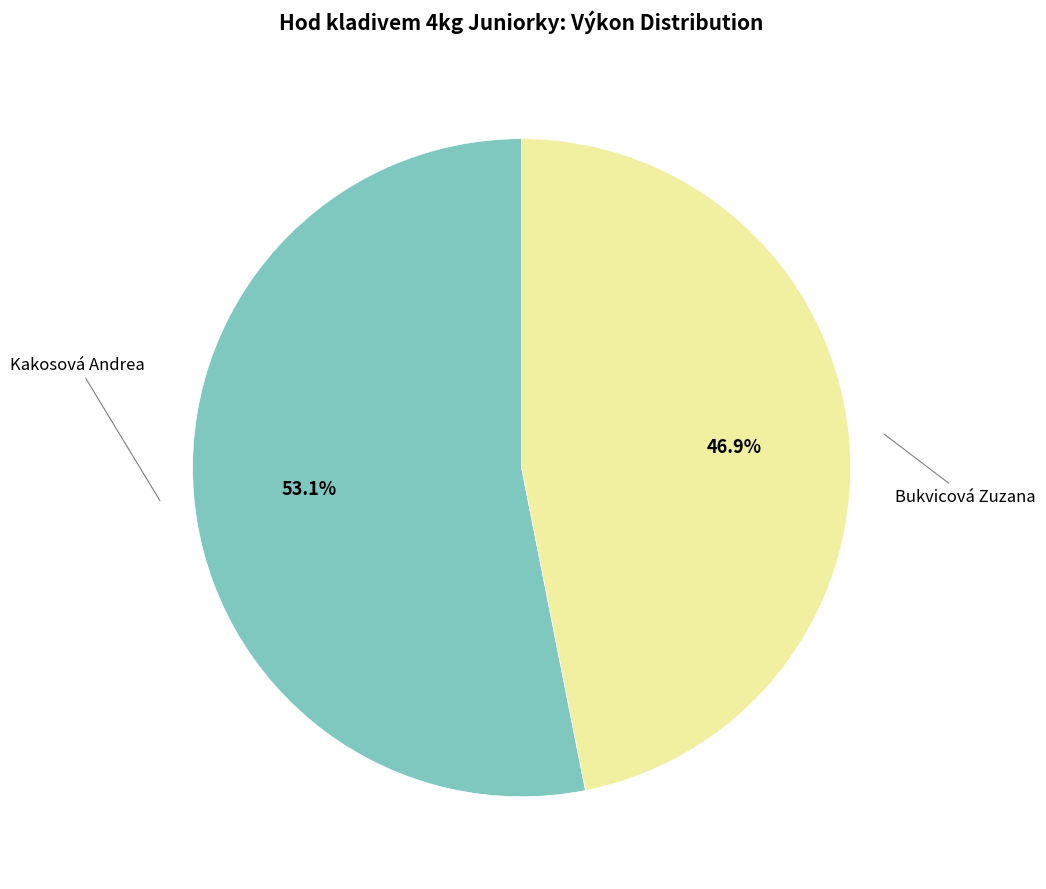

Does any single category account for the majority?

Yes